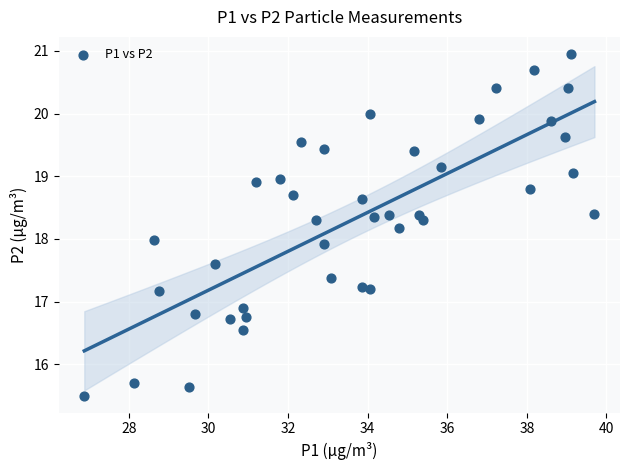

What is the range of X values (max minus min)?

12.8